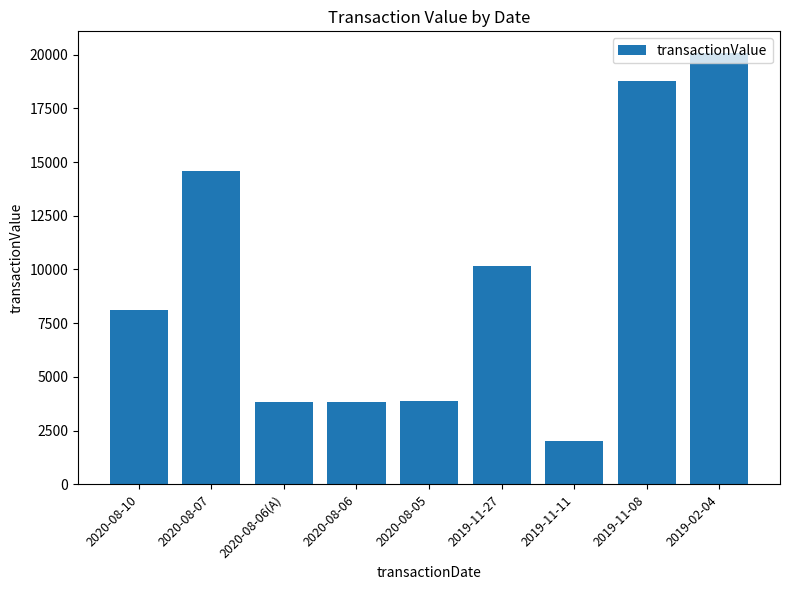

What position from the left is 2019-11-11?

7